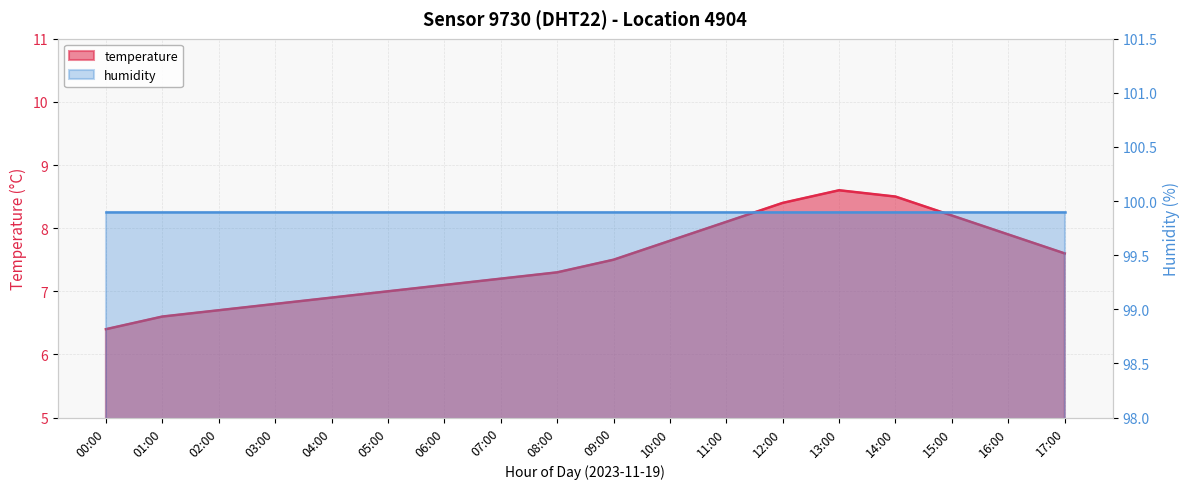

What is the sum of the values at 01:00 and 17:00?

14.2